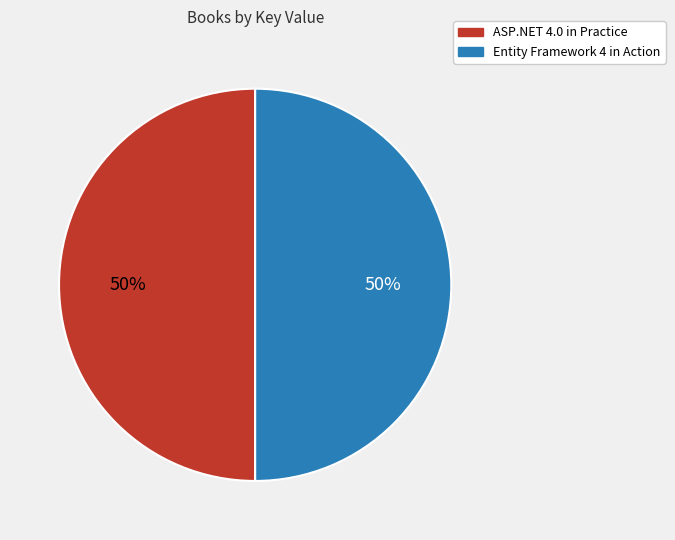

Is it true that ASP.NET 4.0 in Practice is 50% of the pie?

True